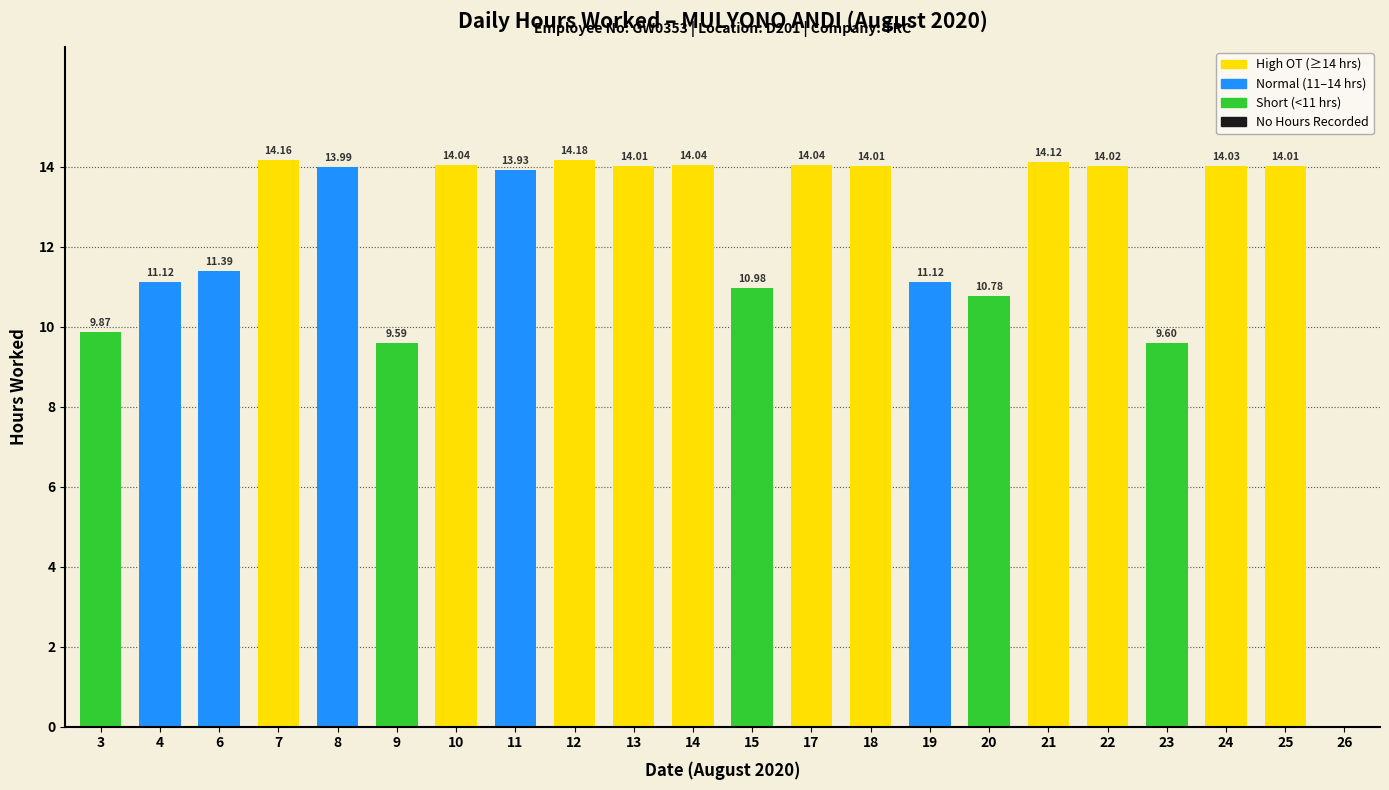

Reading left to right, list all the values displayed in this chart.

9.9	11.1	11.4	14.2	14.0	9.6	14.0	13.9	14.2	14.0	14.0	11.0	14.0	14.0	11.1	10.8	14.1	14.0	9.6	14.0	14.0	0.0